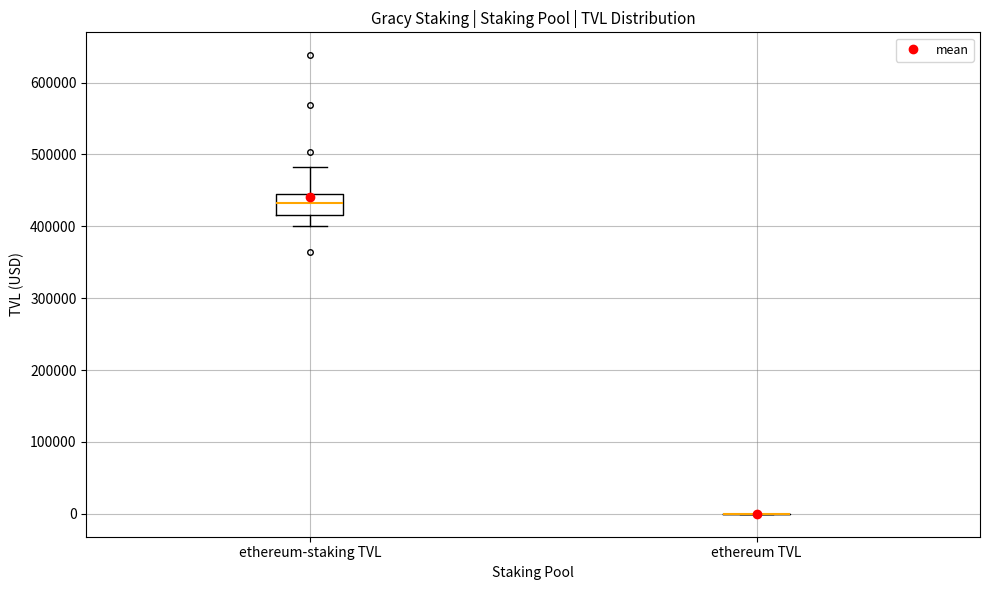

Comparing the boxes themselves (not the whiskers), which one is the tallest?

ethereum-staking TVL